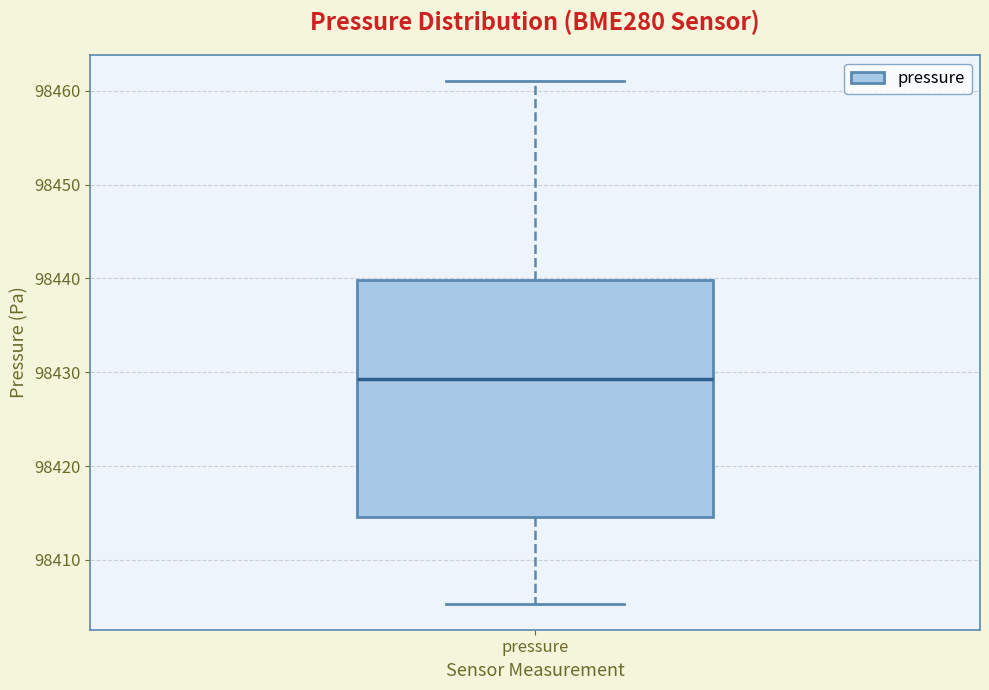

Where does the lower whisker of the box for pressure end on the y-axis? The values are not printed on the chart, so give them approximately, as read against the axis.

98405